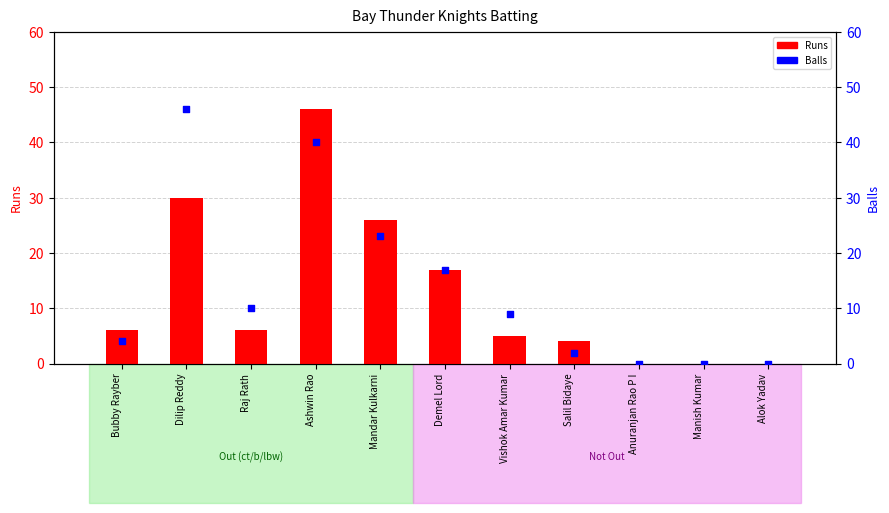

What are all the series names shown in the legend?

Runs, Balls